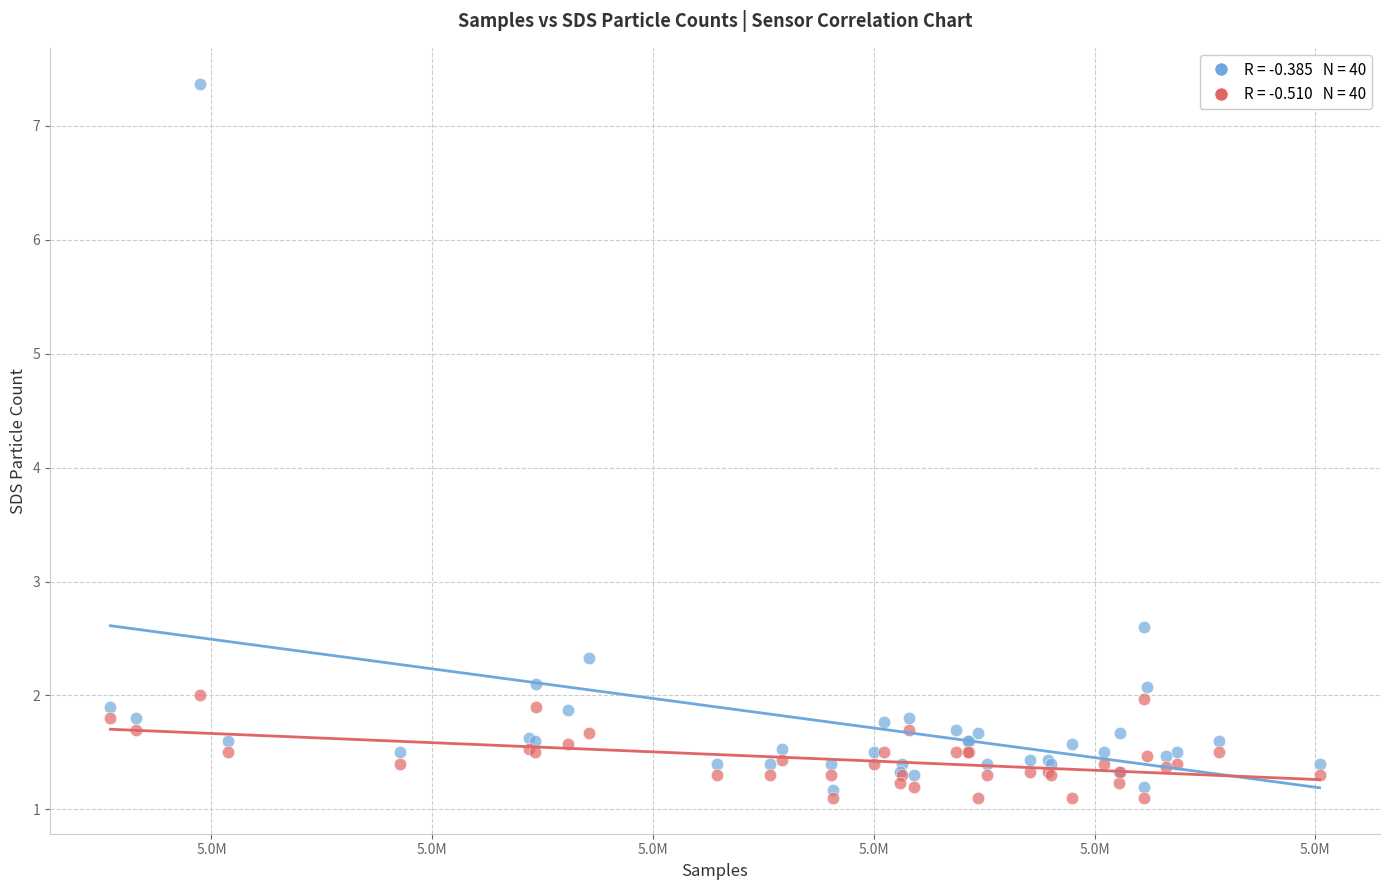

Across all series, what Y value is closest to 4?

2.6